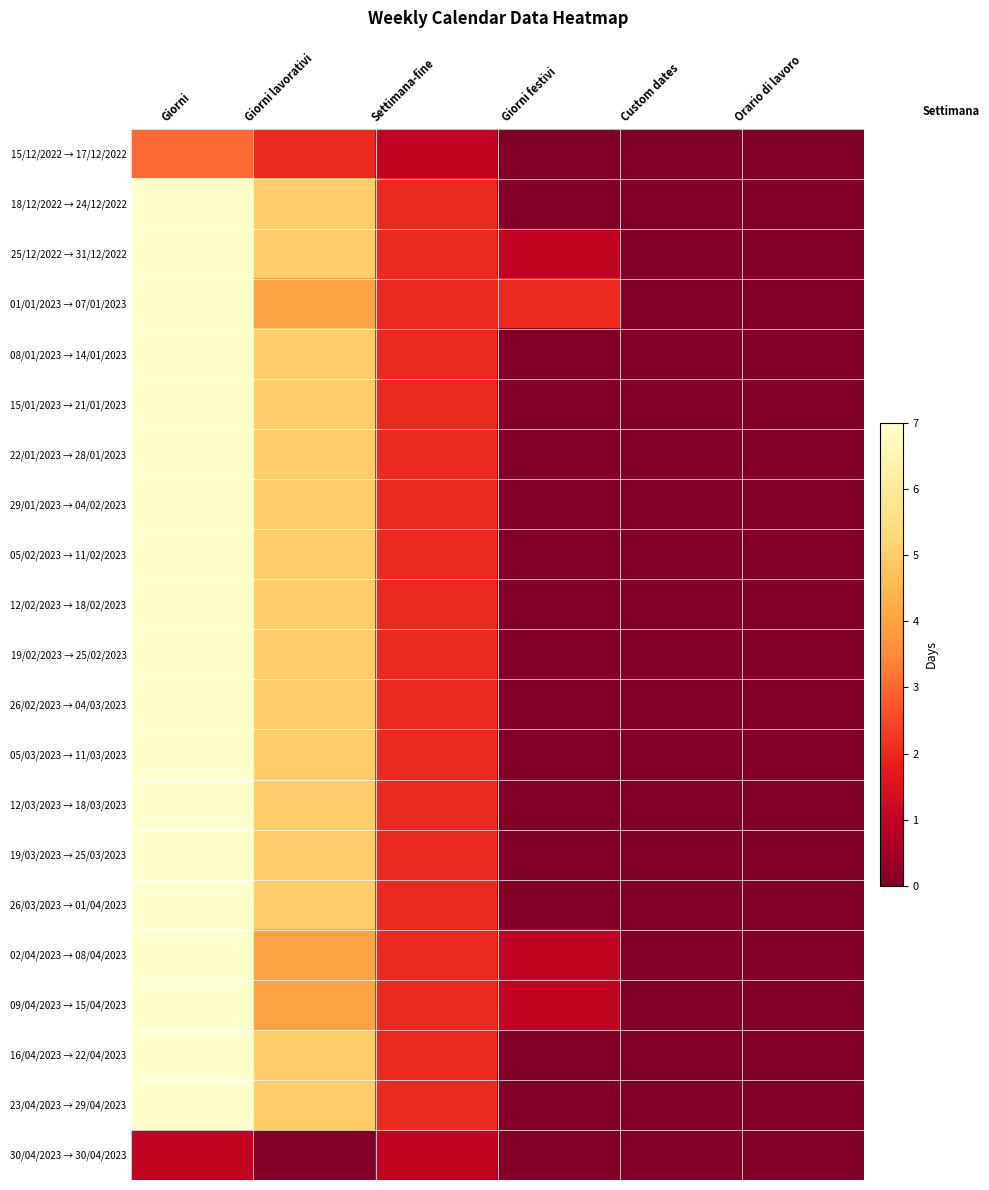

At which category does the chart reach its peak across all series?

Giorni